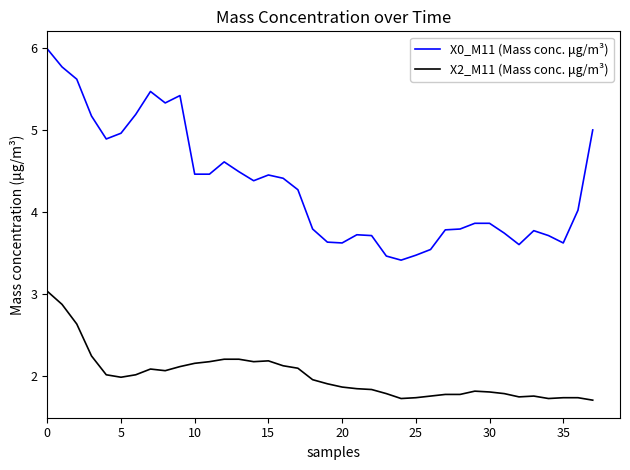

What is the smallest value displayed?

1.7